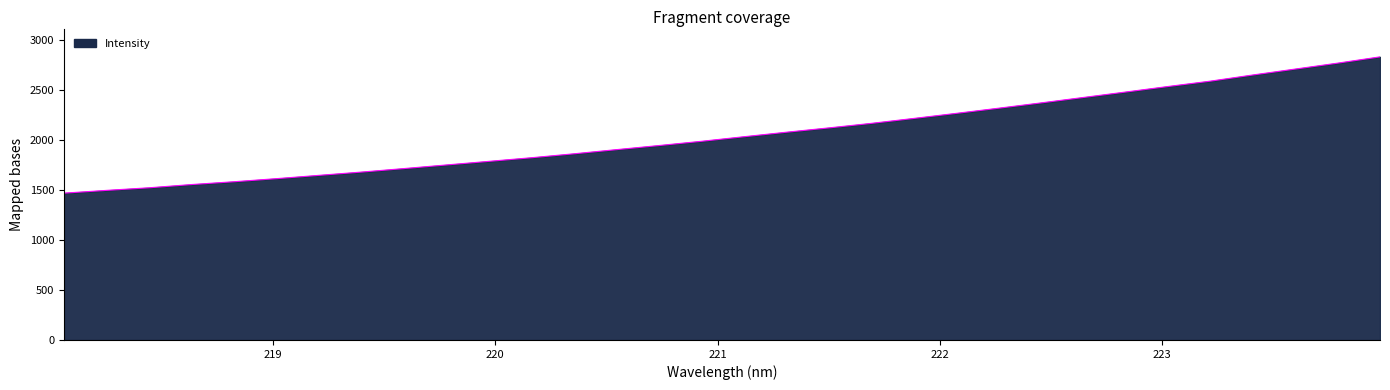

What is the difference between the maximum and minimum values?

1364.3